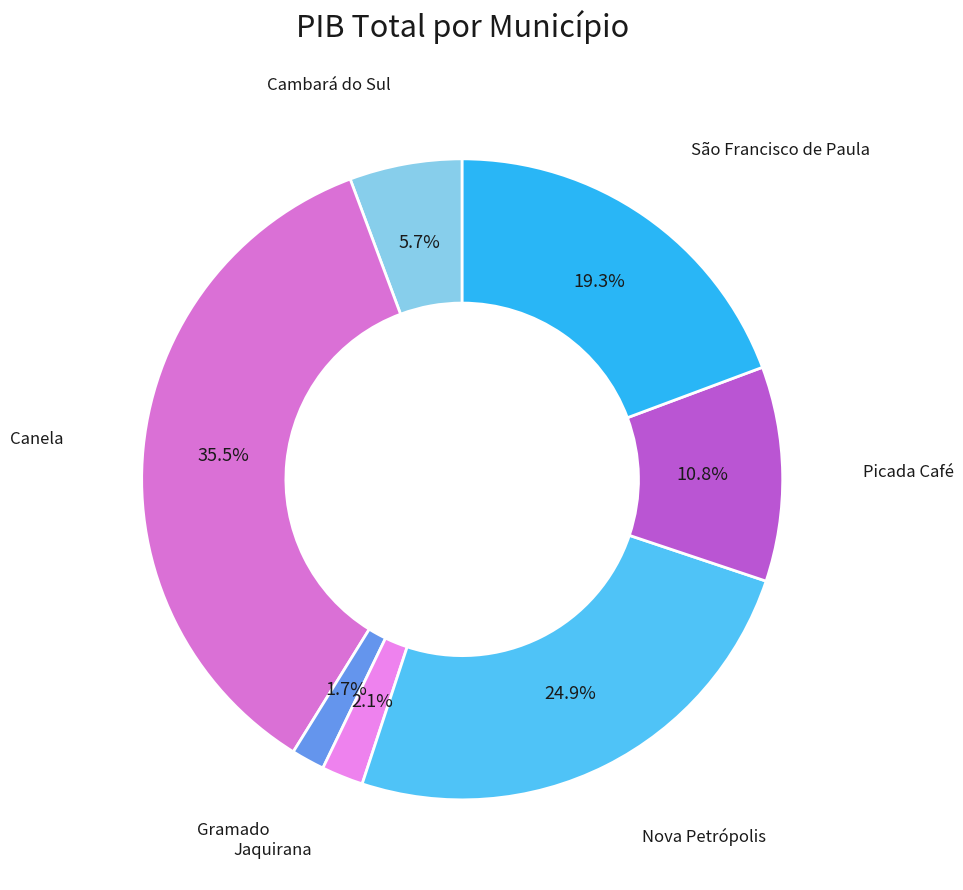

How many segments does this pie chart have?

7